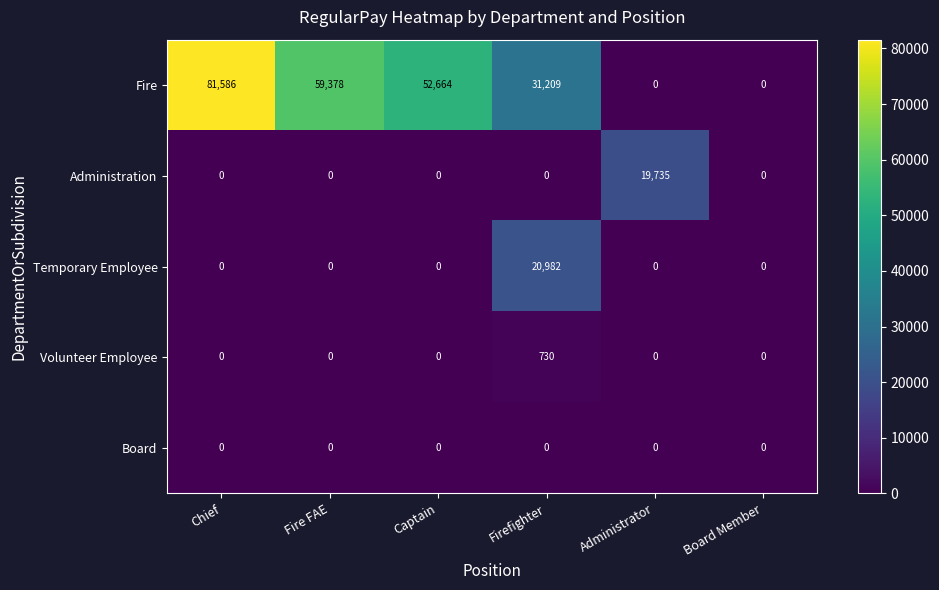

The Administration series shows 0 at Captain. True or false?

True